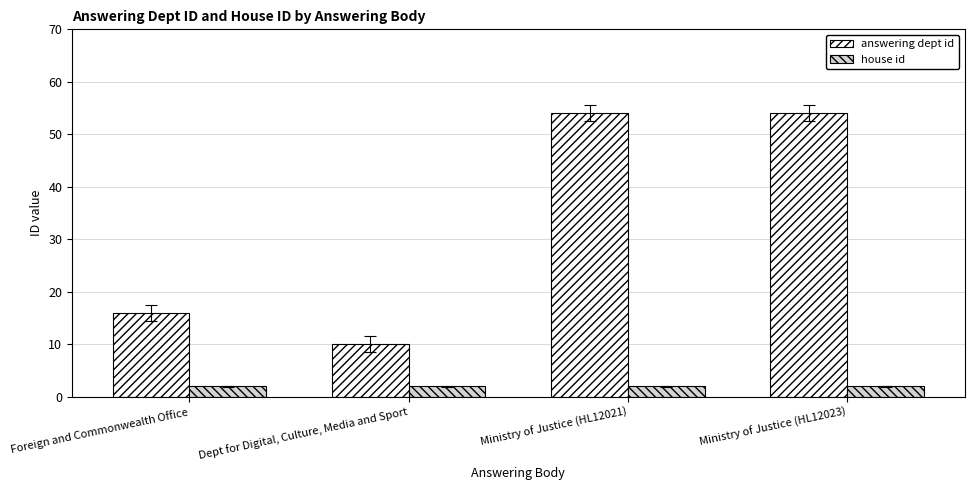

What is the lowest value of the answering dept id series?

10